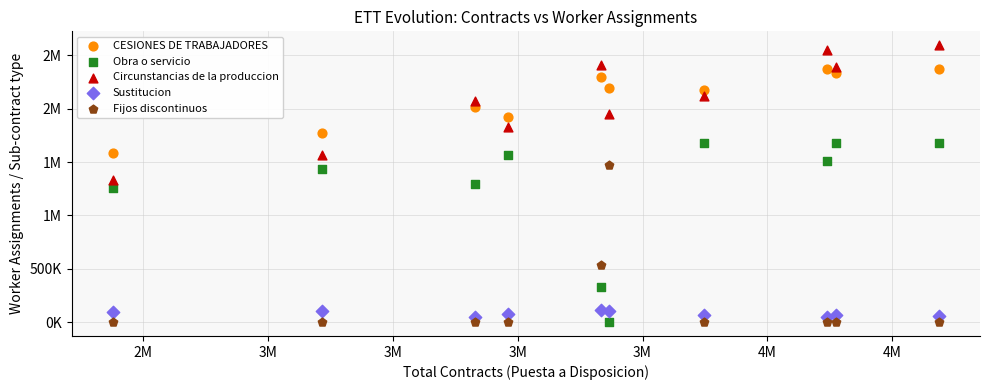

What are all the series names shown in the legend?

CESIONES DE TRABAJADORES, Obra o servicio, Circunstancias de la produccion, Sustitucion, Fijos discontinuos